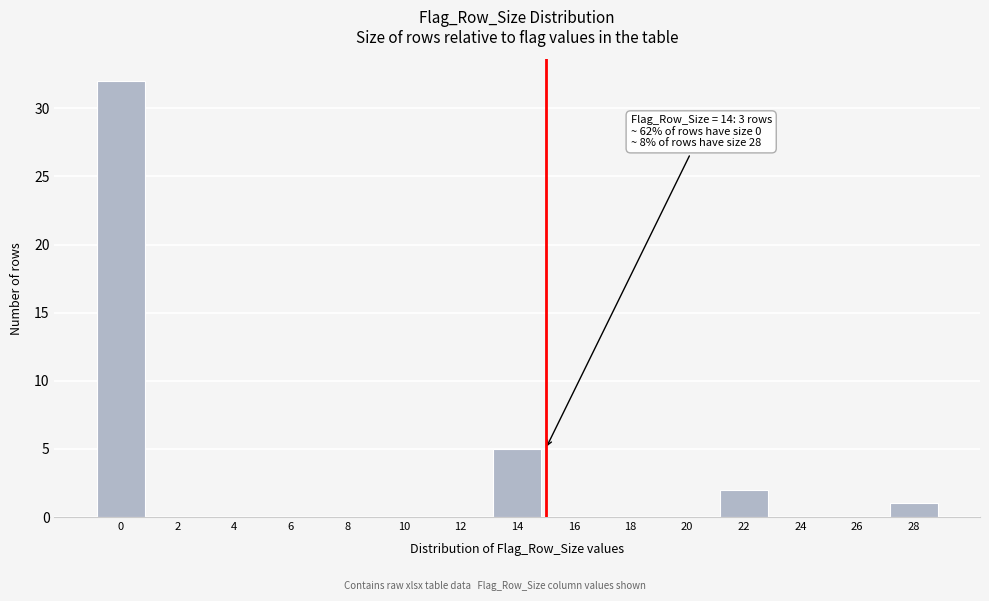

Reading right to left, transcribe all the data shown in this chart.

28=1	26=0	24=0	22=2	20=0	18=0	16=0	14=5	12=0	10=0	8=0	6=0	4=0	2=0	0=32